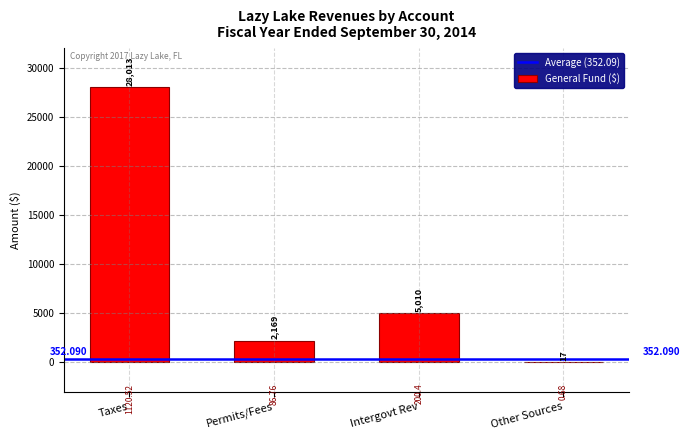

At which category does the chart reach its peak across all series?

Taxes